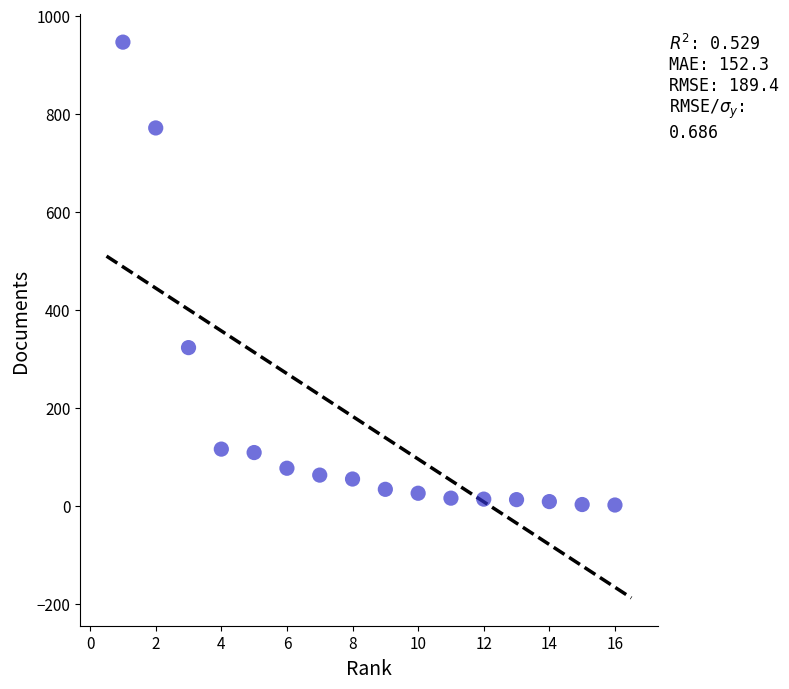

What Y value in the scatter plot is closest to 474?

323